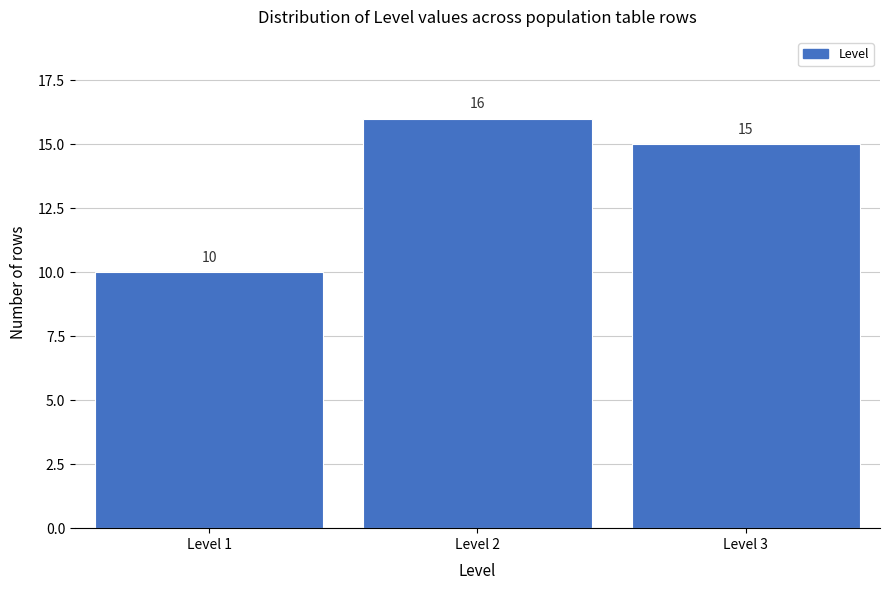

Reading left to right, list every bar in this chart as the range it spans on the x-axis followed by its height.

0.5 to 1.5: 10
1.5 to 2.5: 16
2.5 to 3.5: 15